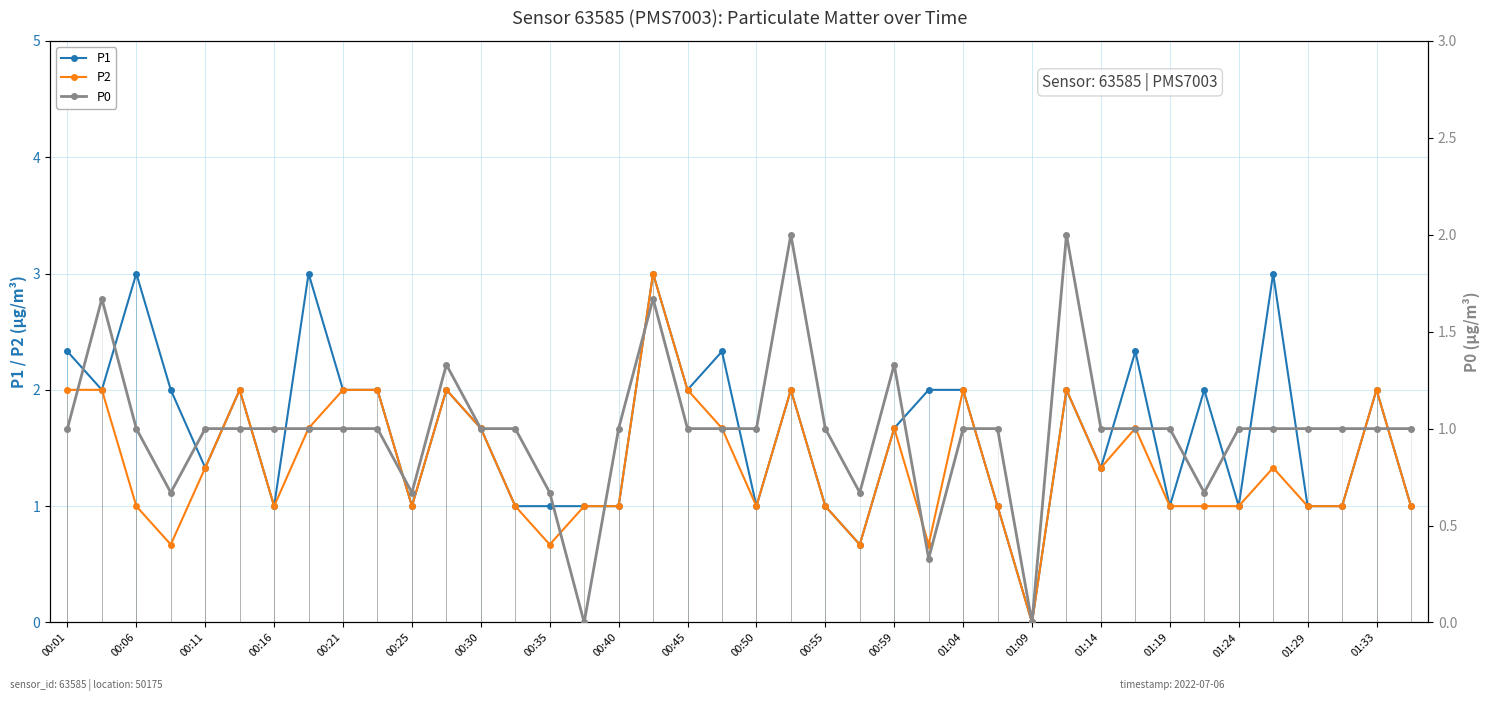

The value of P2 at 00:55 is 1.0. True or false?

True